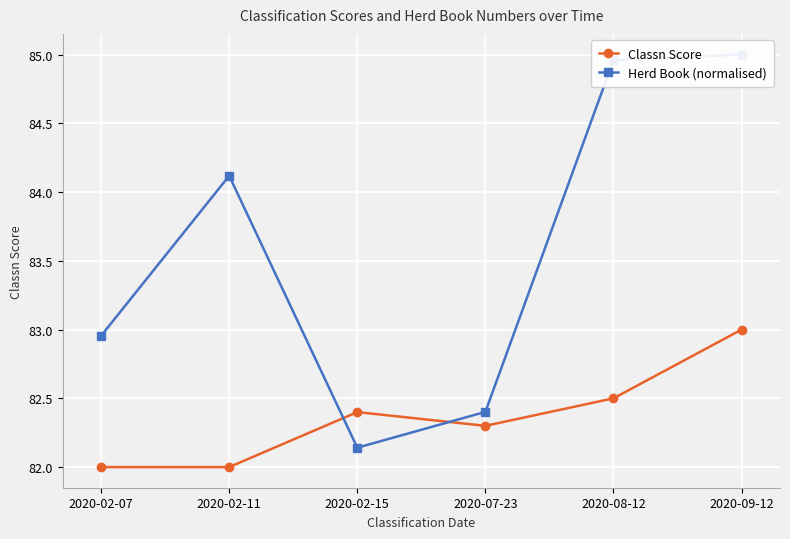

Reading right to left, list all the values displayed in this chart.

Classn Score: 2020-09-12=83.0	2020-08-12=82.5	2020-07-23=82.3	2020-02-15=82.4	2020-02-11=82.0	2020-02-07=82.0
Herd Book (normalised): 2020-09-12=85.0	2020-08-12=85.0	2020-07-23=82.4	2020-02-15=82.1	2020-02-11=84.1	2020-02-07=83.0